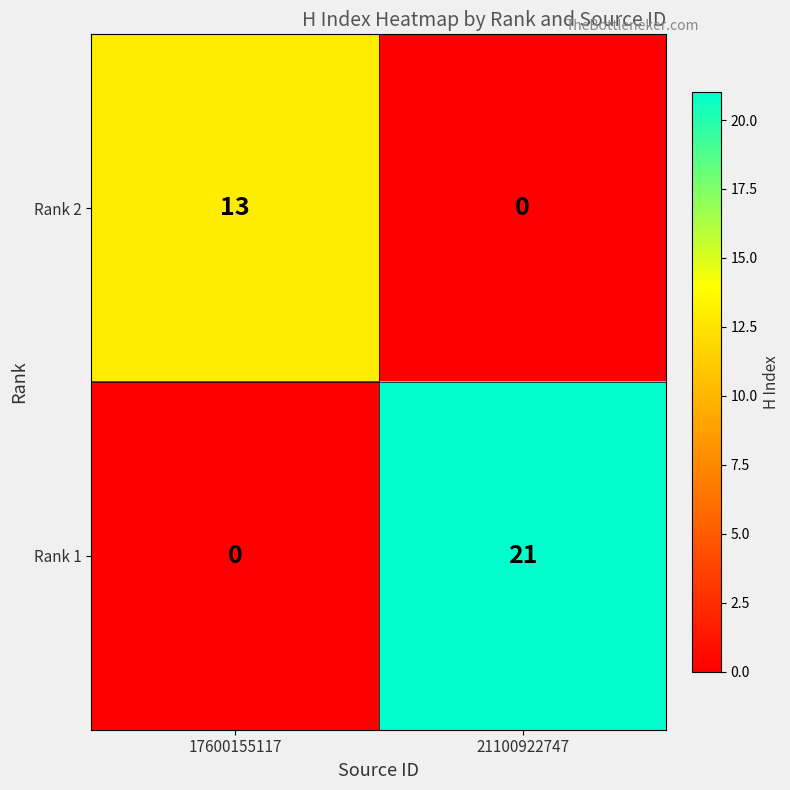

How many values in Rank 1 are above zero?

1